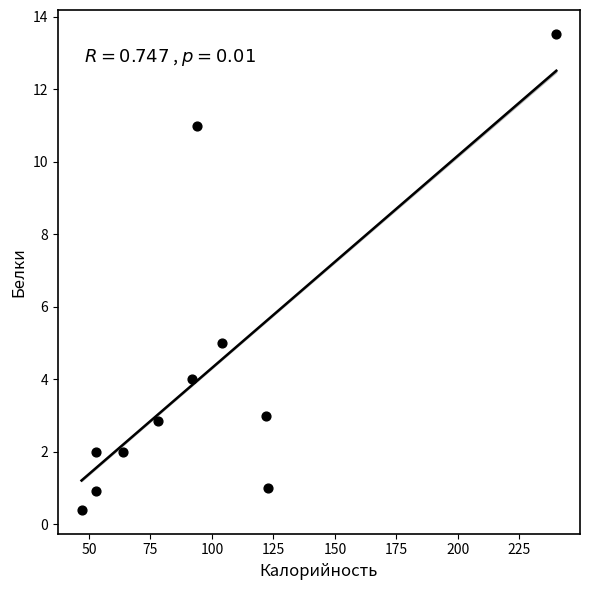

What Y value in the scatter plot is closest to 6?

5.0